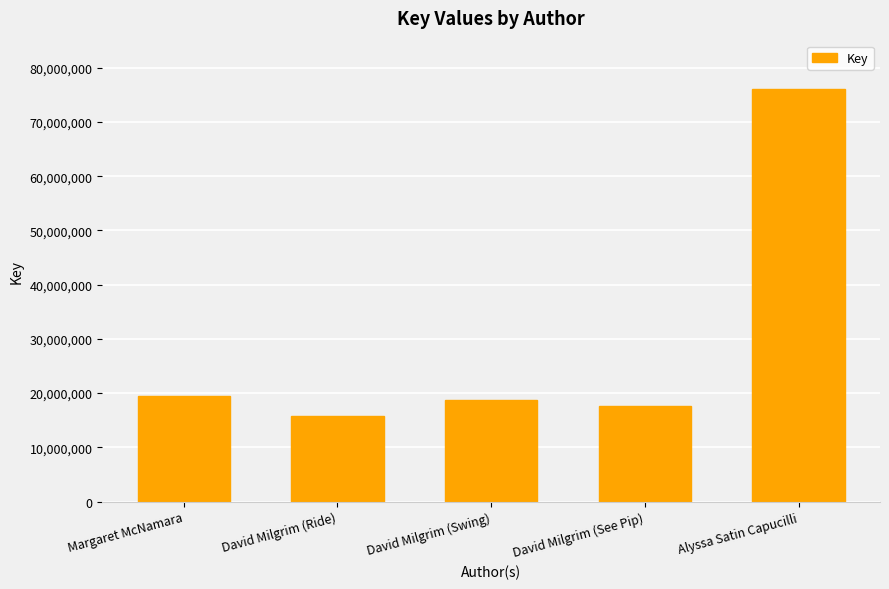

What value does the data have at David Milgrim (See Pip), to the nearest 50?

17707550